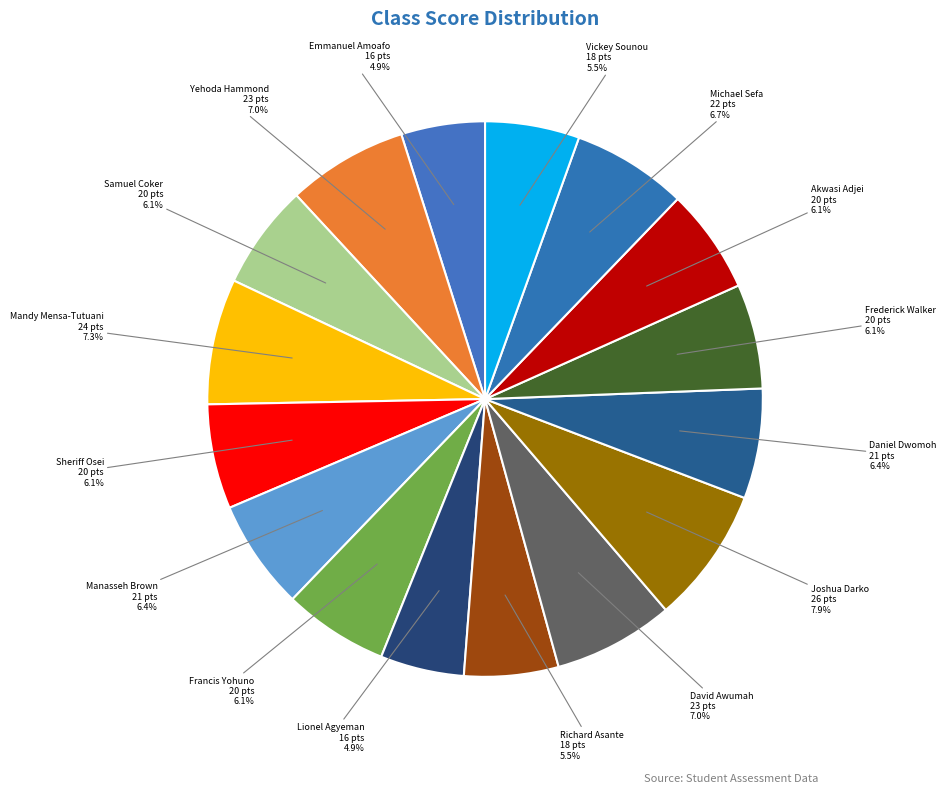

Does any single category account for the majority?

No